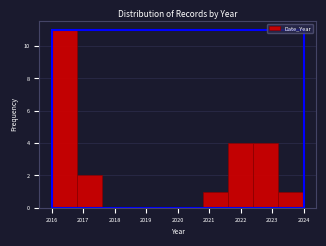

How tall is the bar that spans 2016.8 to 2017.6 on the x-axis? The values are not printed on the chart, so give them approximately, as read against the axis.

2